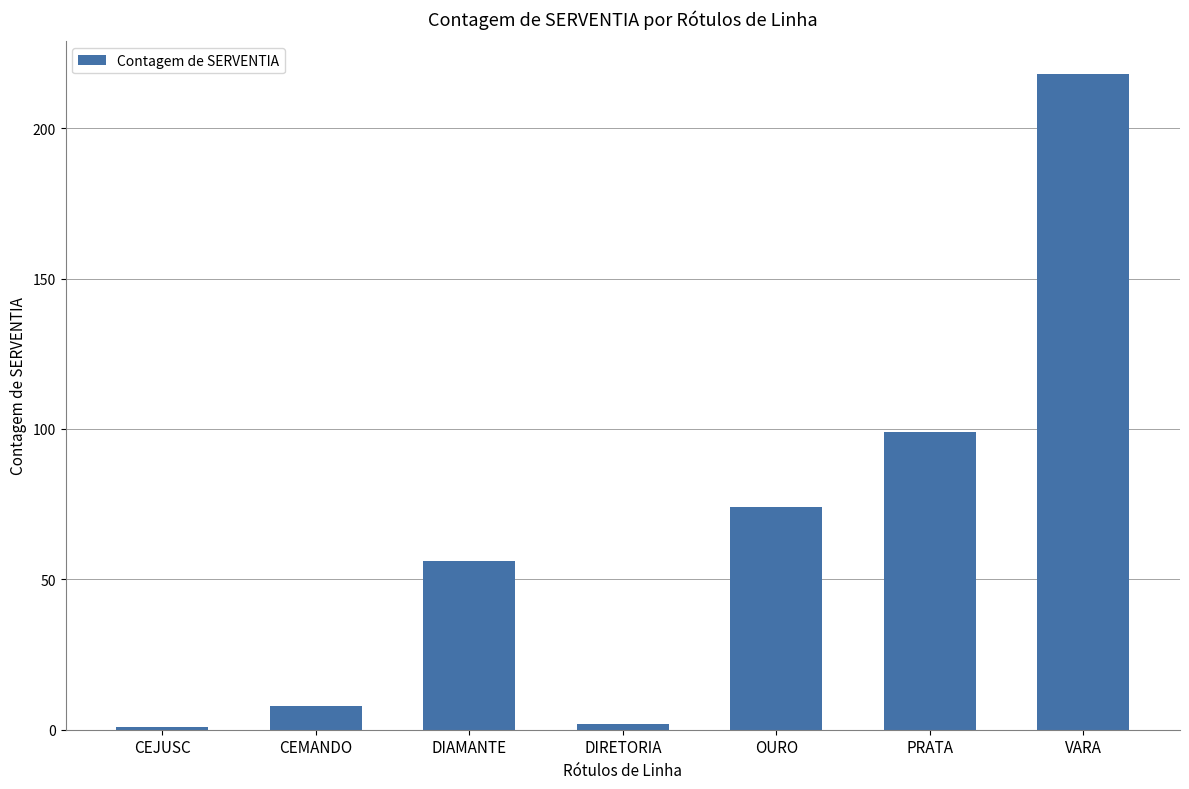

What is the sum of the values at PRATA and DIRETORIA?

101